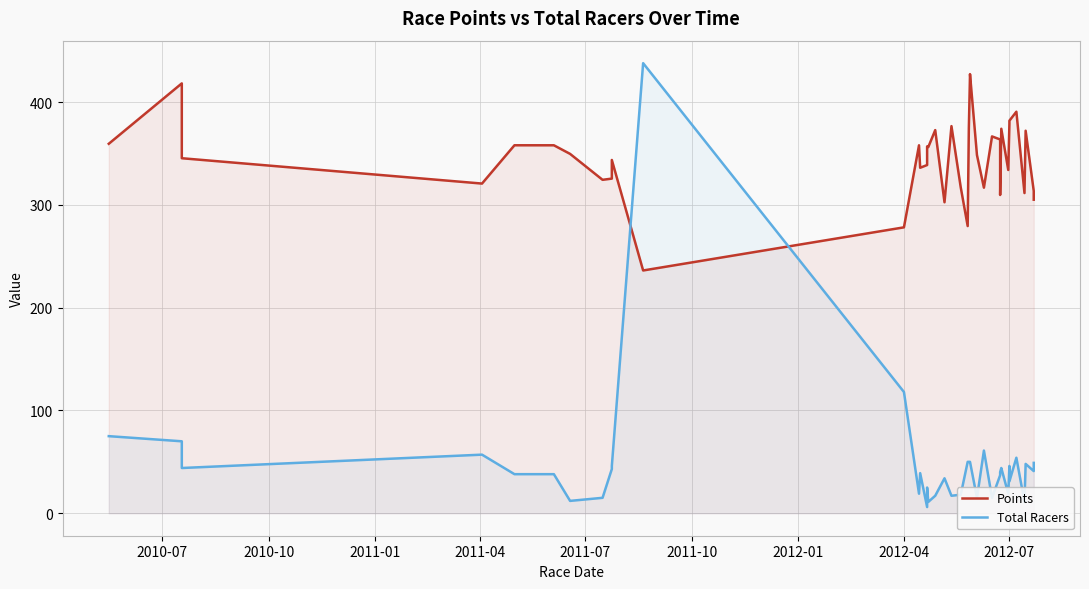

At how many categories does at least one series exceed 180?

40